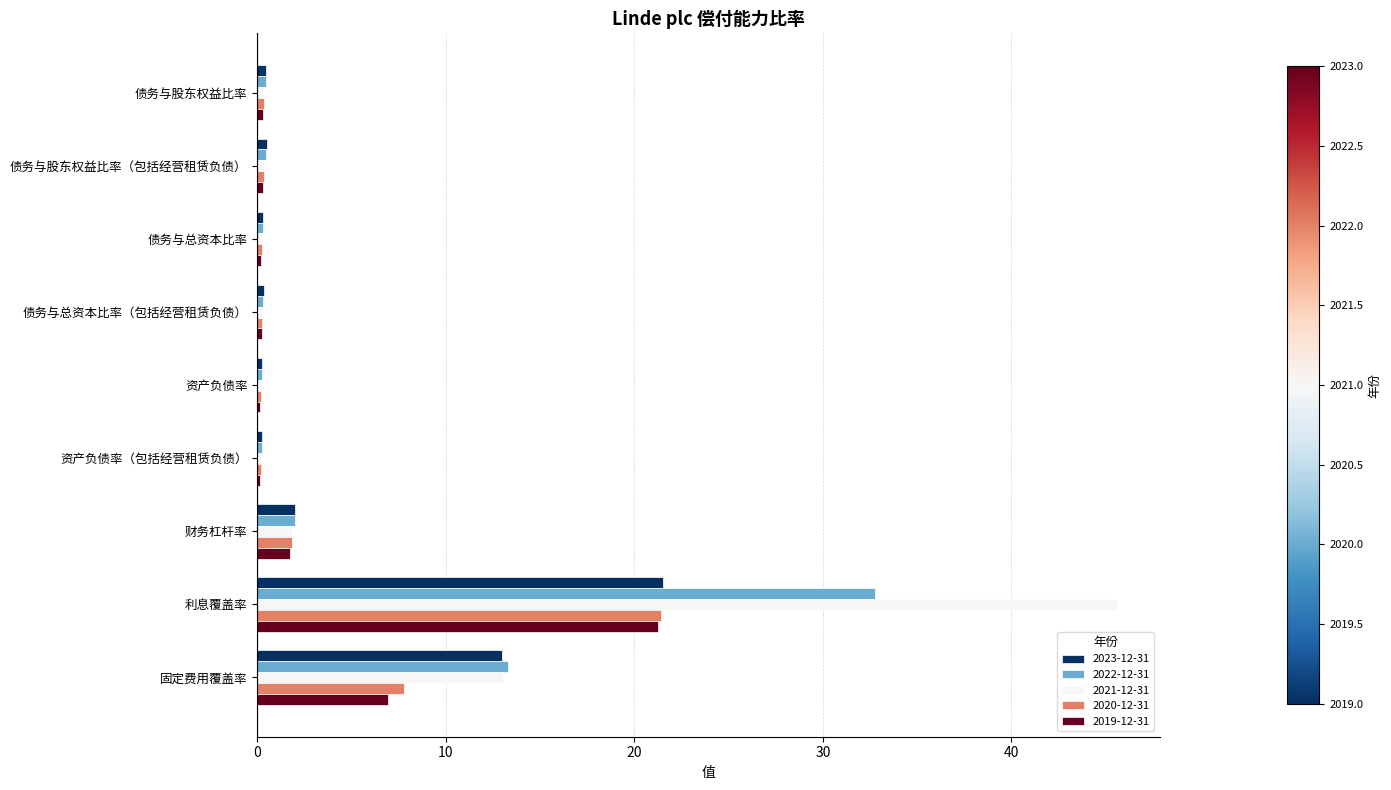

What is the total value across all series at 债务与总资本比率?

1.4